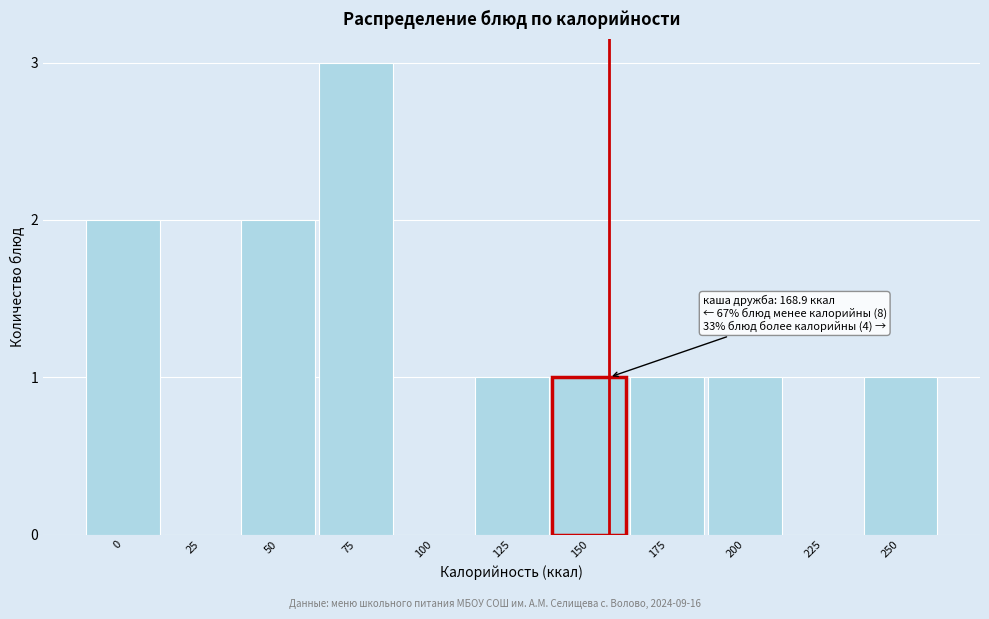

Reading left to right, transcribe all the data shown in this chart.

0=2	25=0	50=2	75=3	100=0	125=1	150=1	175=1	200=1	225=0	250=1